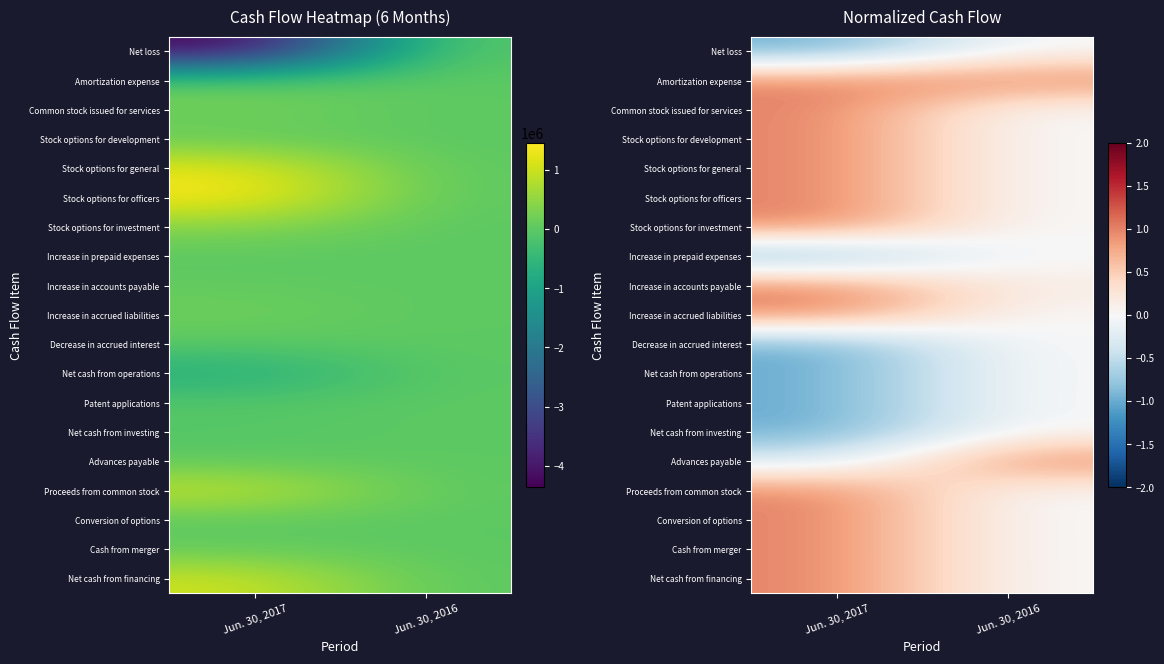

At how many categories does at least one series exceed 0?

2